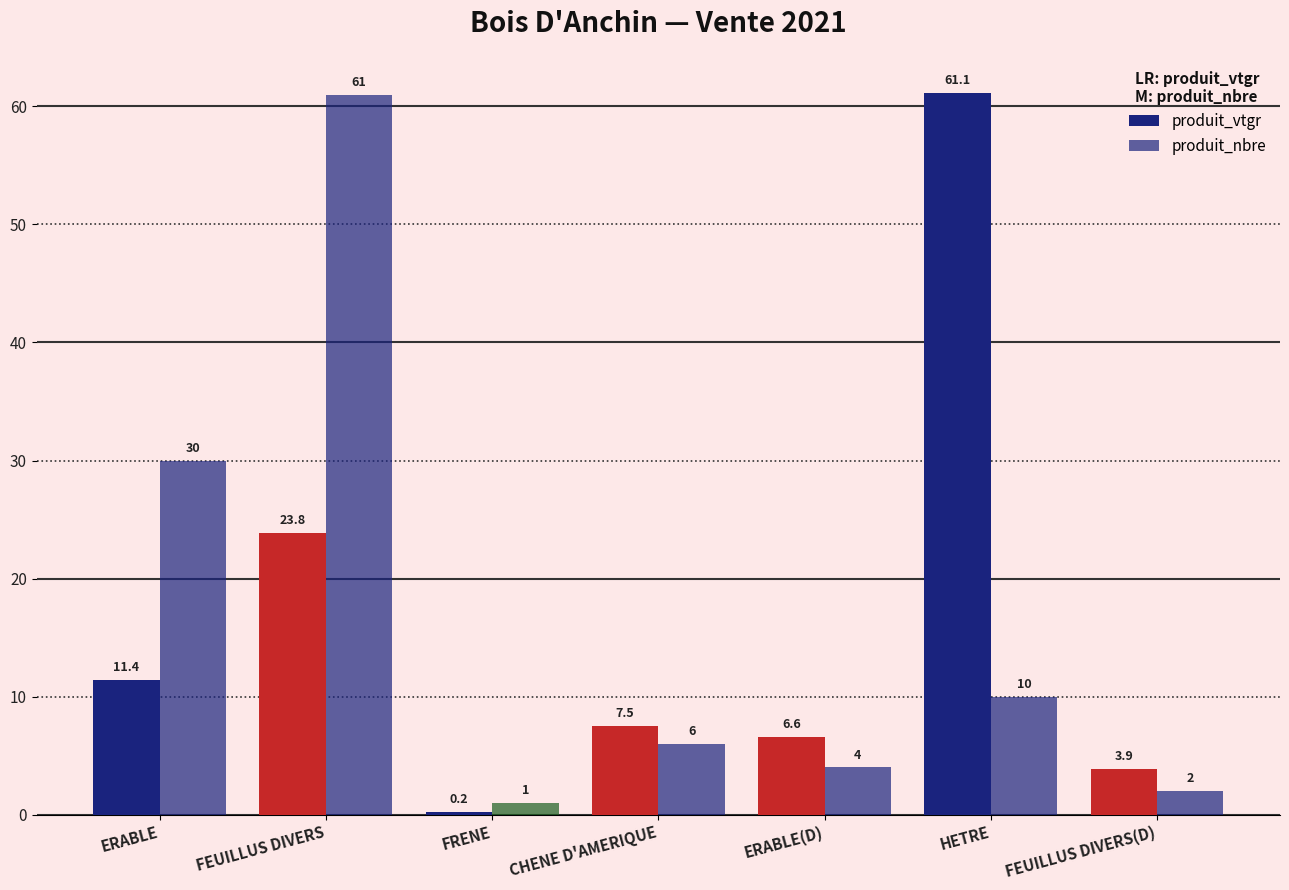

How many bars are there in each group?

2